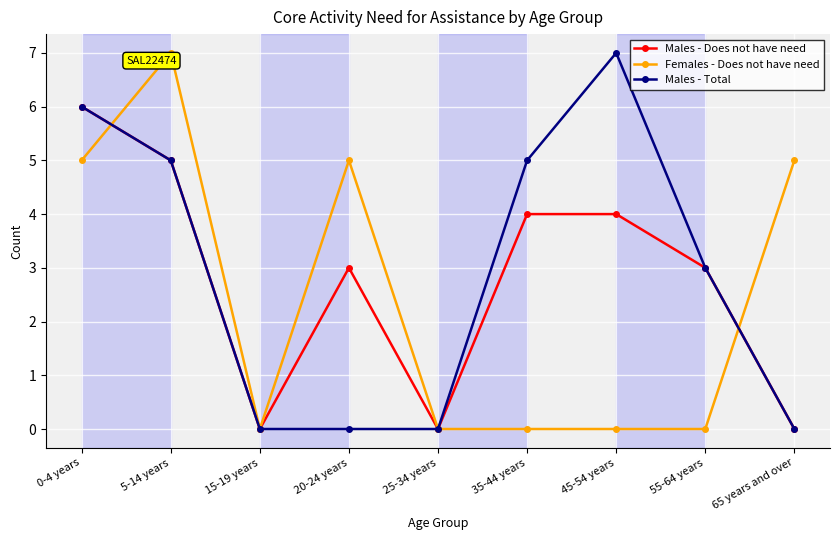

How many lines are shown in the chart?

3